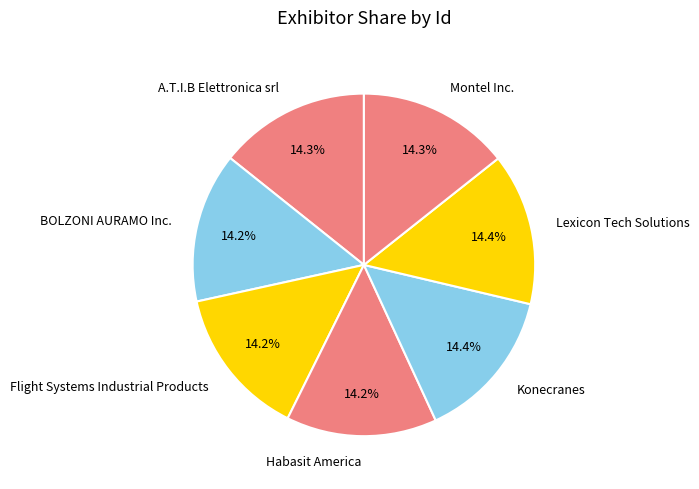

Is the sum of Montel Inc. and Habasit America greater than half?

No